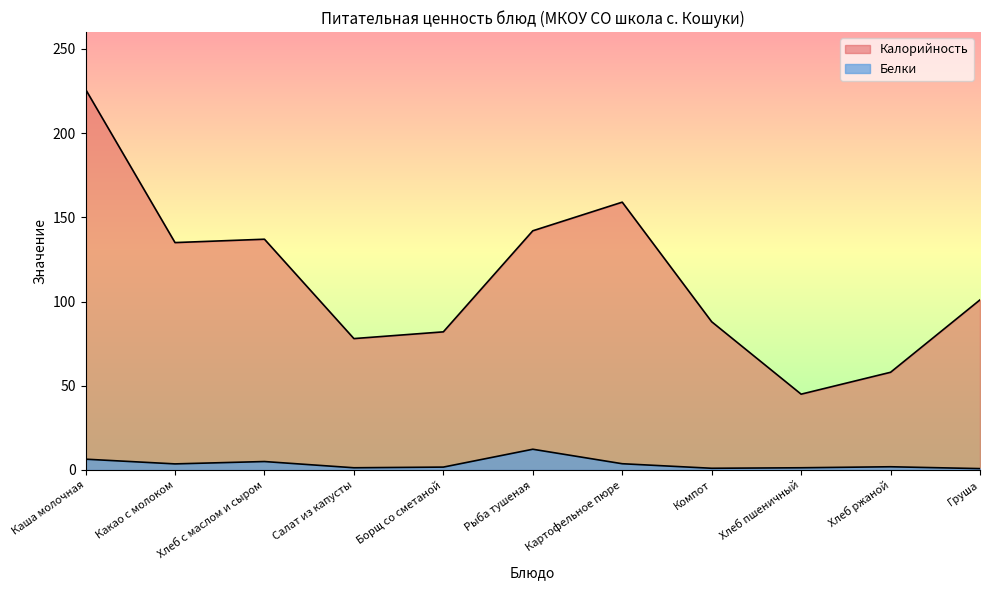

What is the difference between the highest and lowest values at Какао с молоком?

131.4